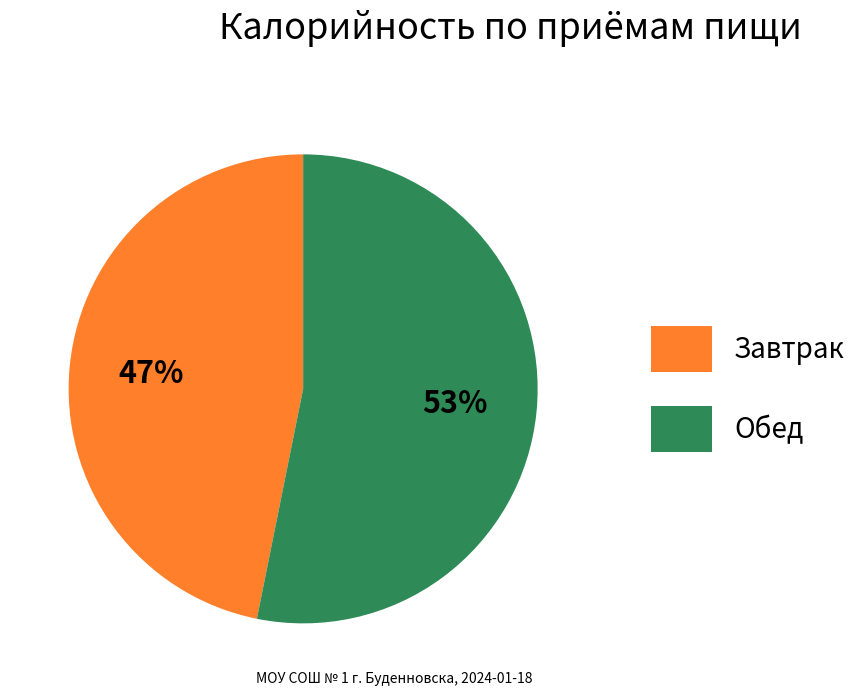

To the nearest percent, what is the difference between the Завтрак and Обед slice percentages?

6%